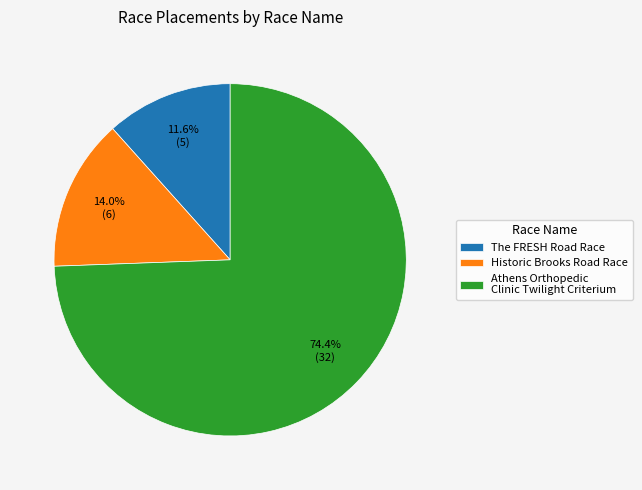

How many segments does this pie chart have?

3